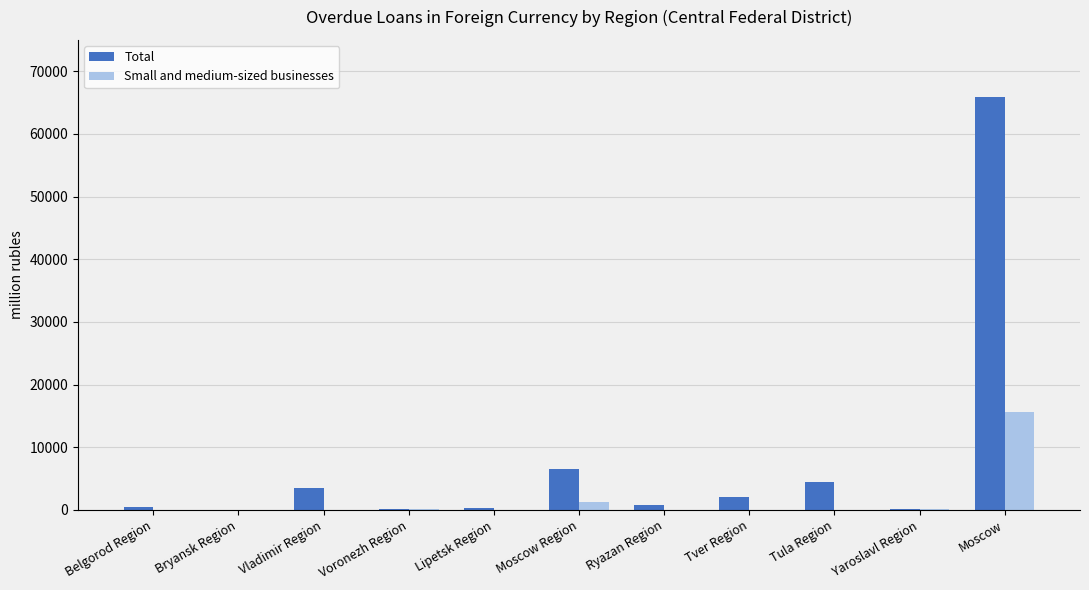

Which series has the widest spread of values?

Total